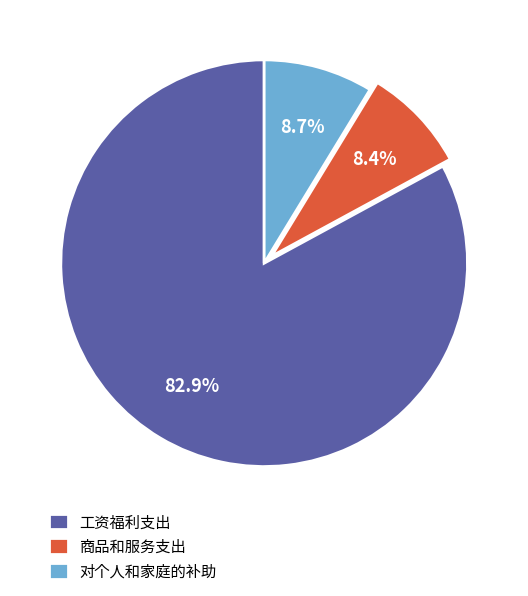

What is the majority slice?

工资福利支出